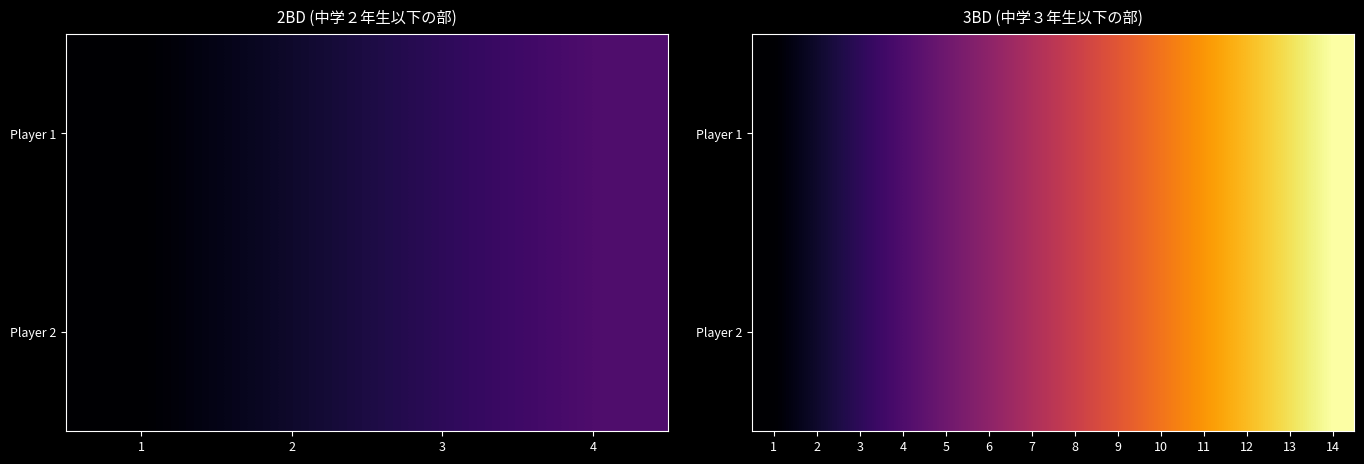

Is it true that Player 2 equals 11 at 11?

True